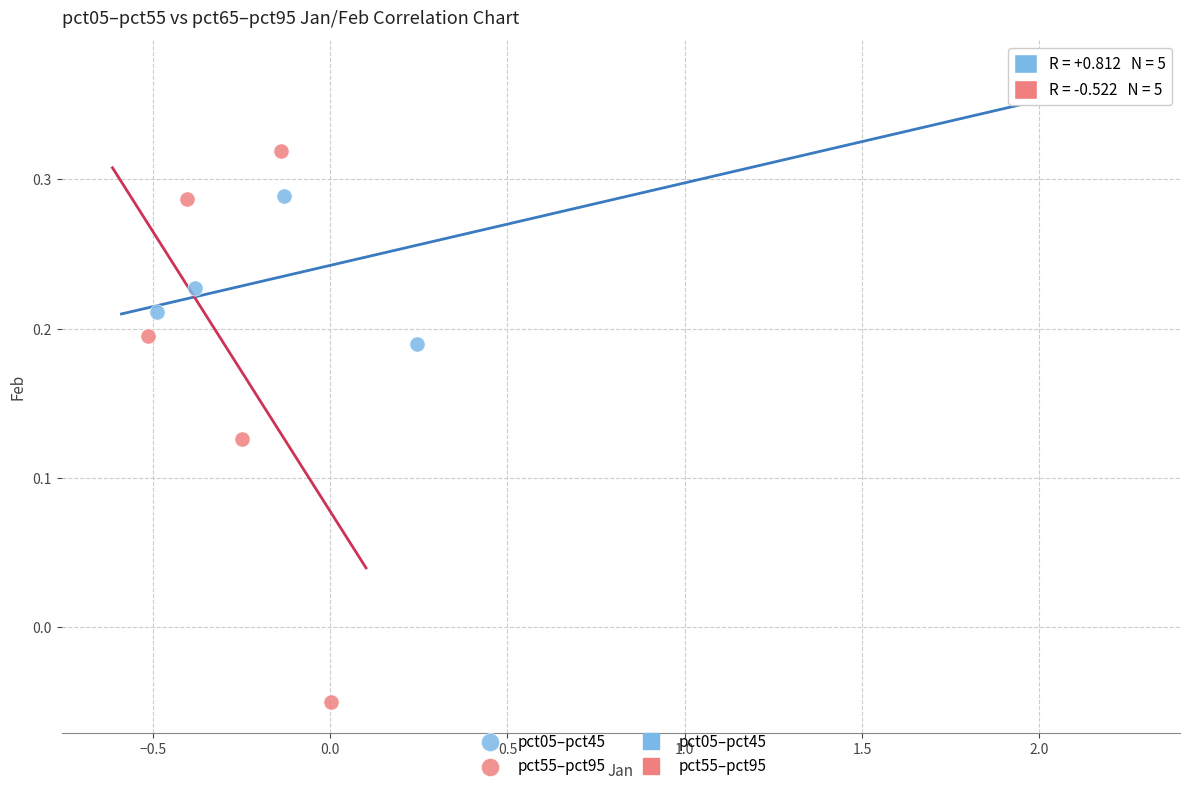

Which series contains the highest Y value?

pct05–pct45